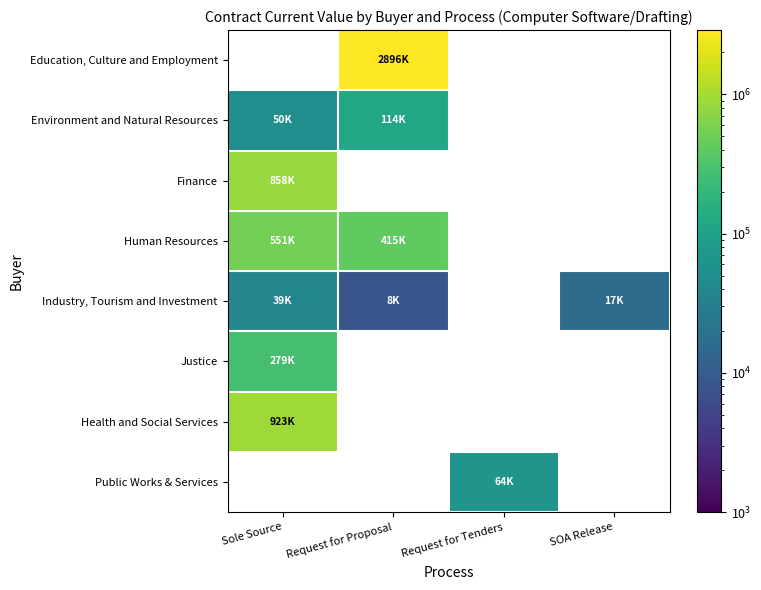

How many data points in Industry, Tourism and Investment are above 17000?

1